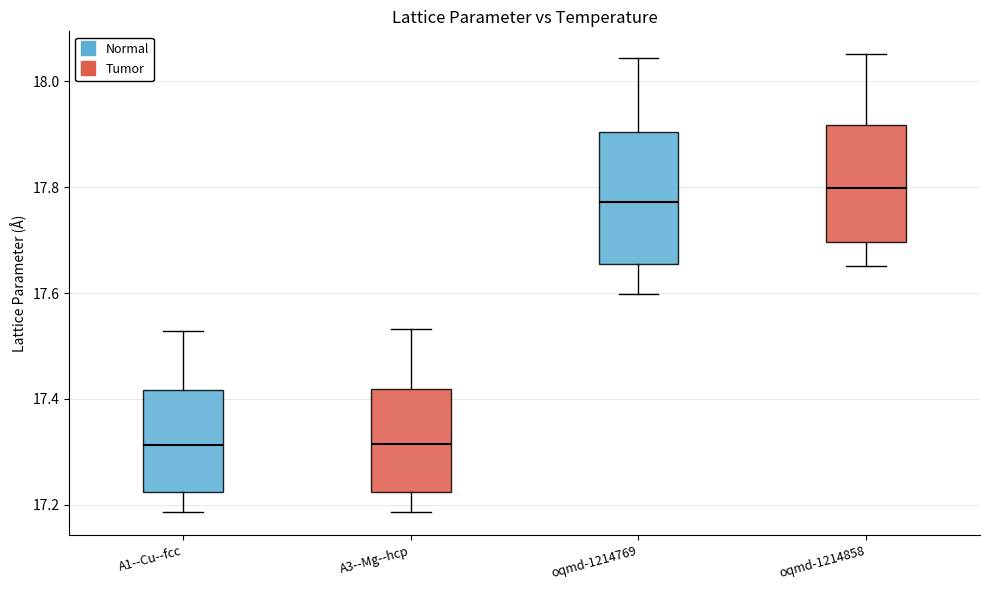

Where does the lower whisker of the box for oqmd-1214858 end on the y-axis? The values are not printed on the chart, so give them approximately, as read against the axis.

17.66